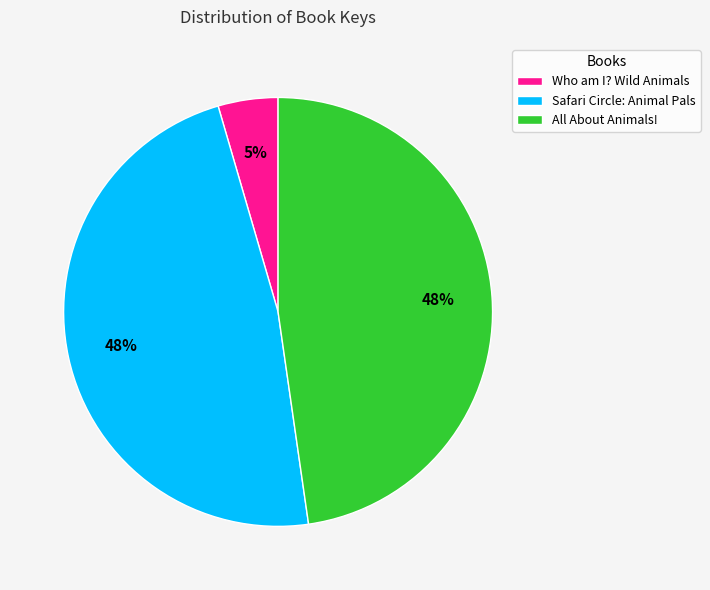

Which category has the smallest portion of the pie?

Who am I? Wild Animals